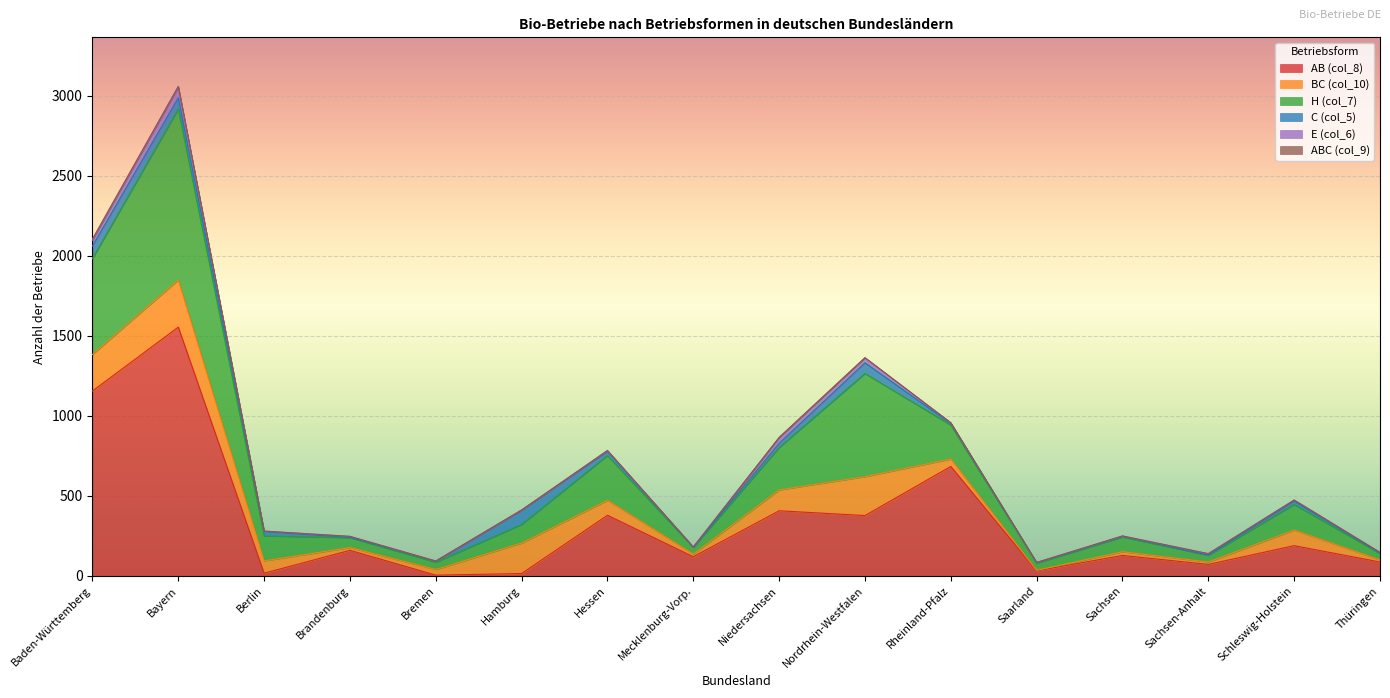

At how many categories does at least one series exceed 1309?

1